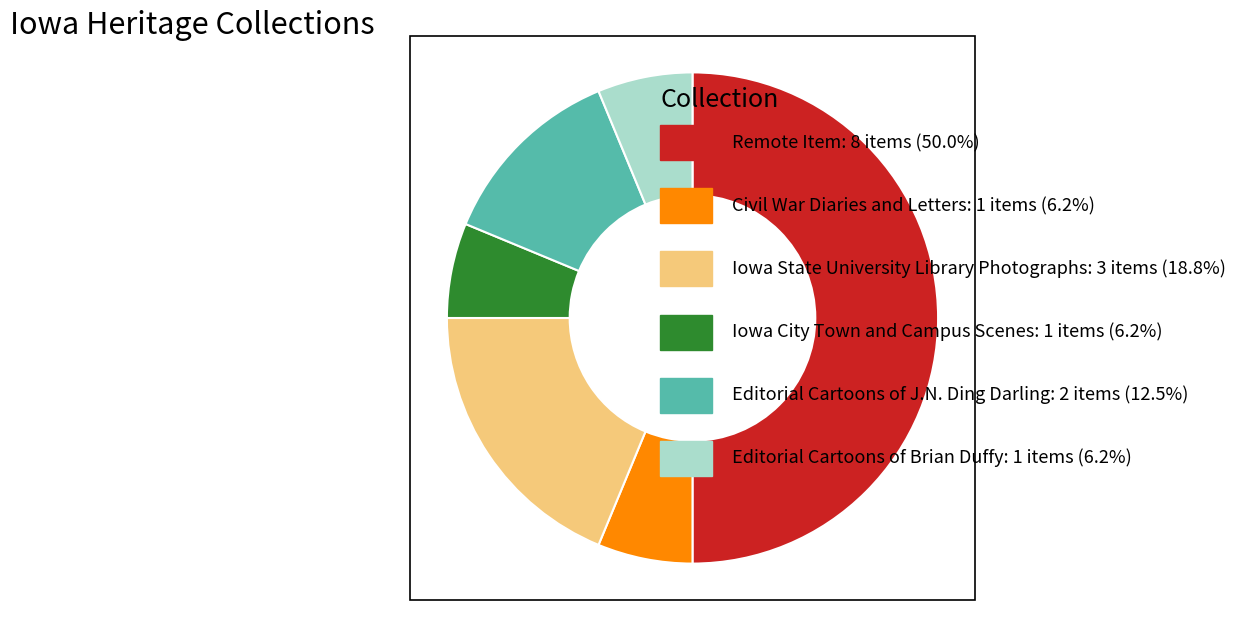

How many slices are in this pie chart?

6